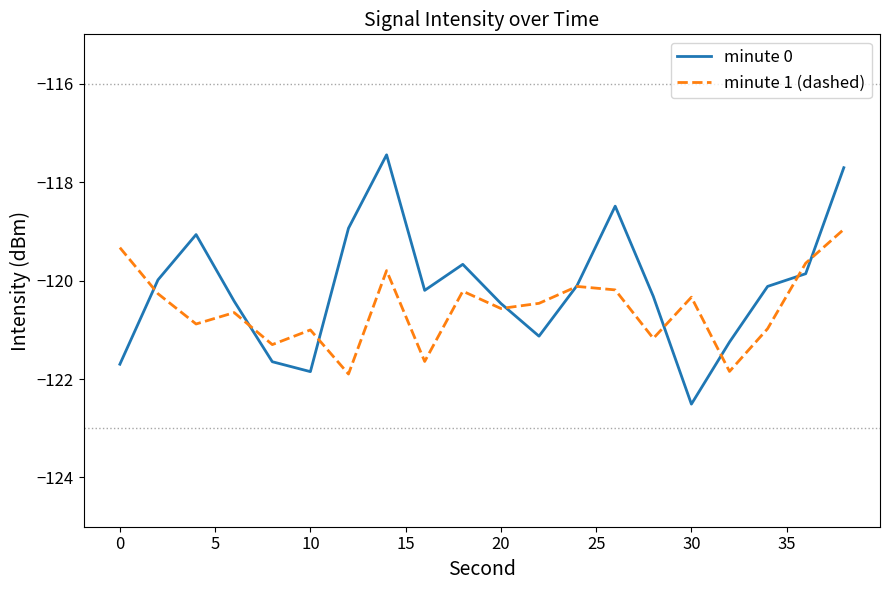

Which series has the widest spread of values?

minute 0